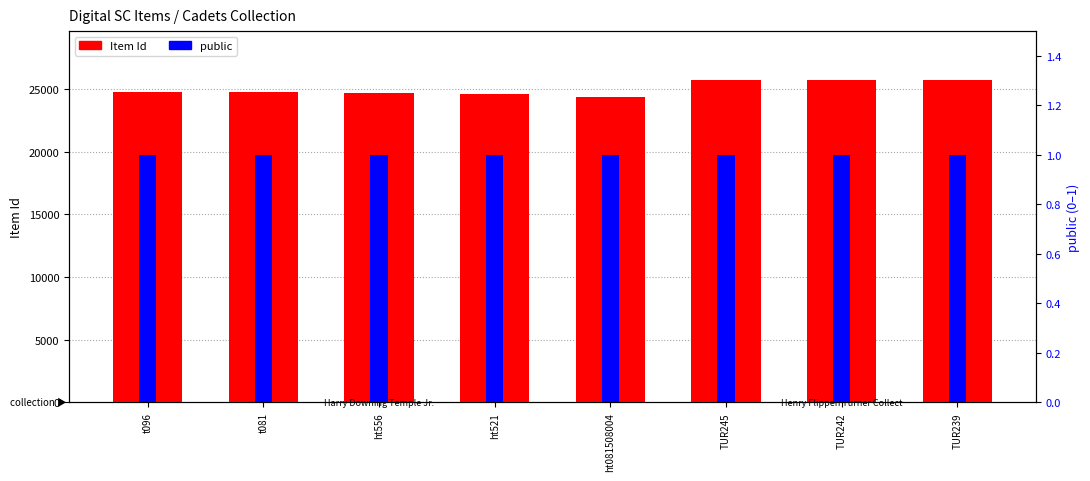

List the series in order of their overall mean, highest first.

Item Id, public